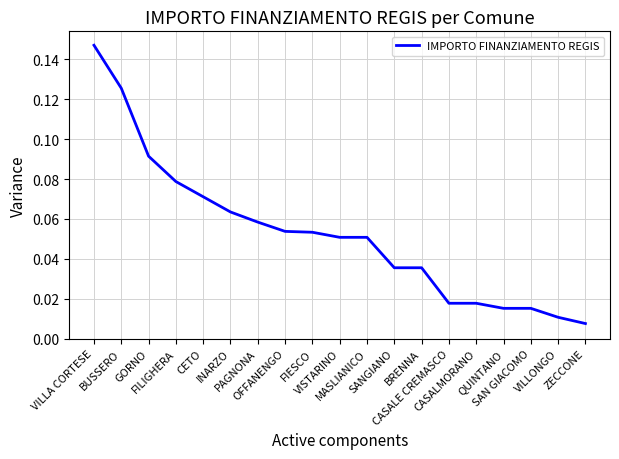

How many lines are shown in the chart?

1